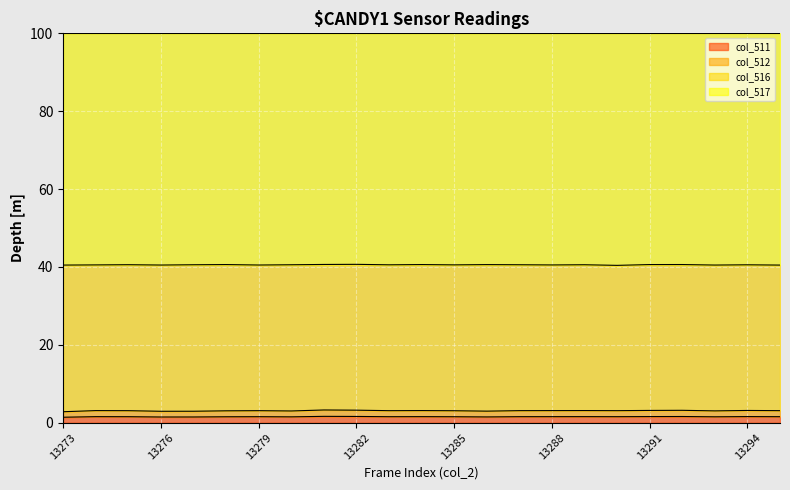

What is the value of the col_512 point at the 23rd from the left?

3.1